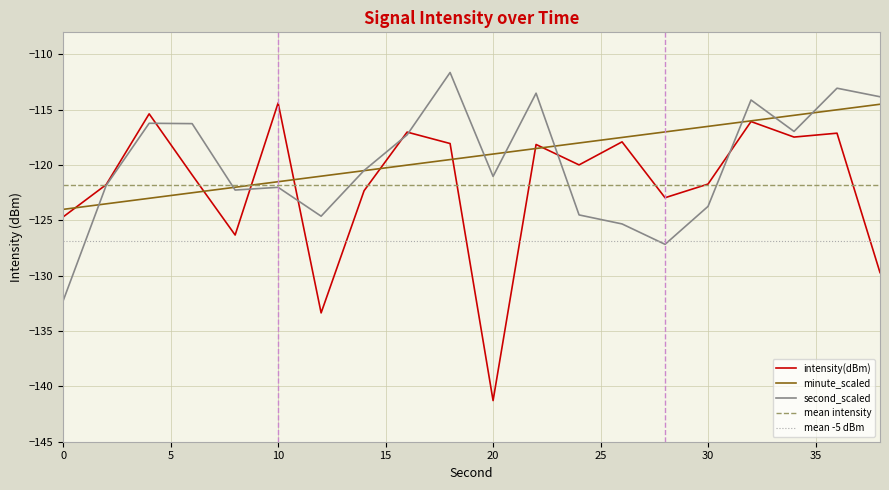

How many categories are shown in the chart?

20